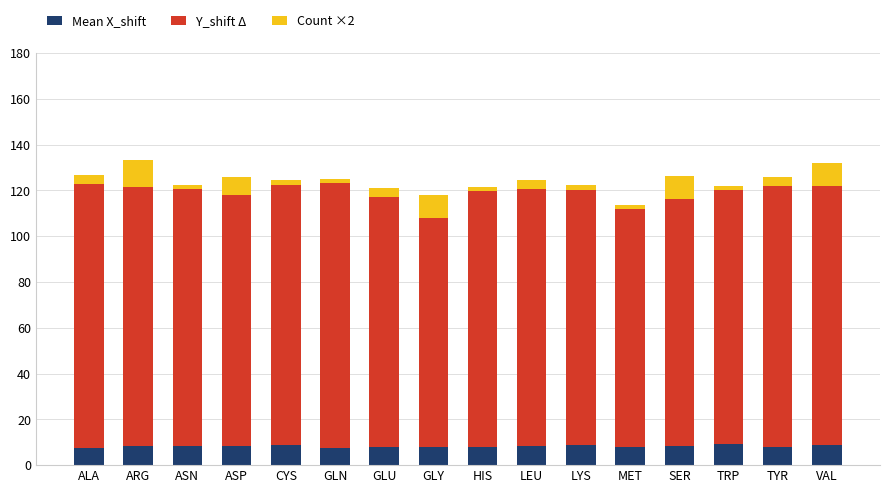

What is the total value across all series at ASP?

125.9